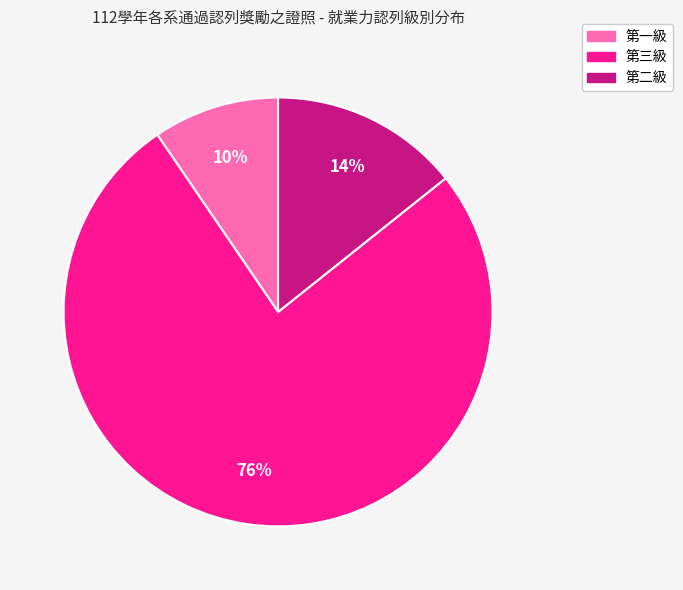

Which category has the biggest portion of the pie?

第三級